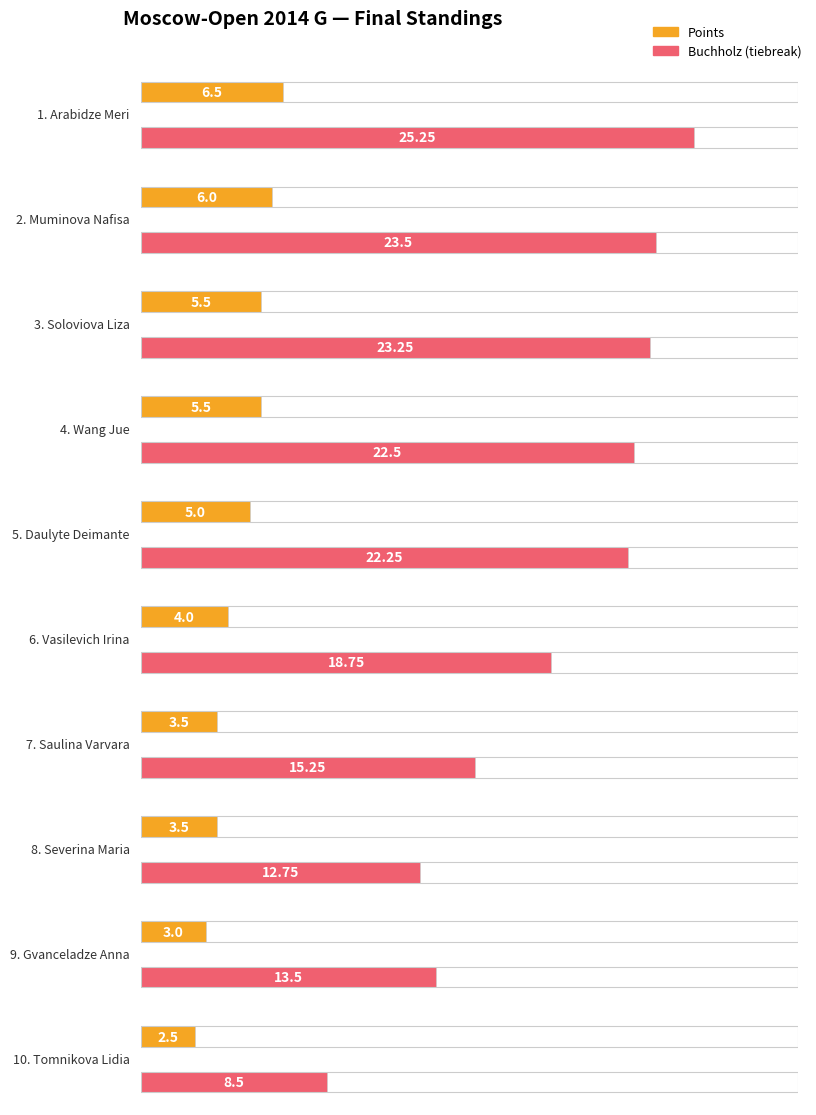

Which series has the widest spread of values?

Buchholz